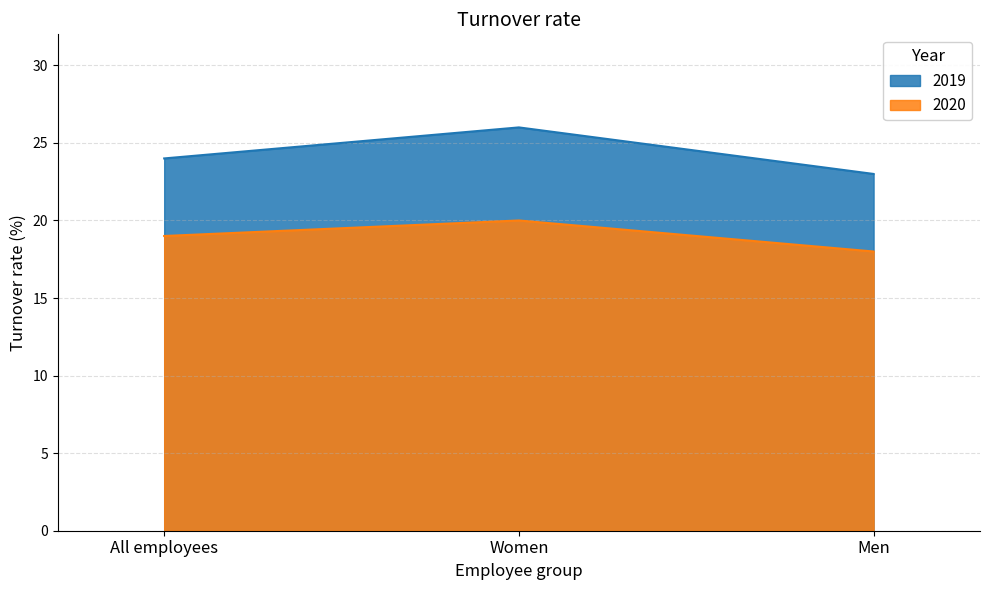

Count the 2020 values in the range 18 to 20.

3